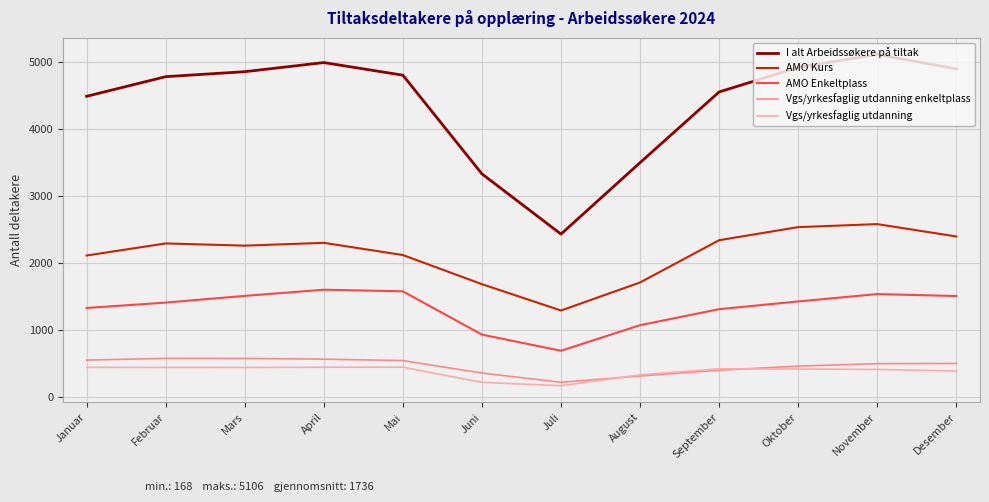

True or false: Vgs/yrkesfaglig utdanning enkeltplass has a value of 315 at Mars.

False